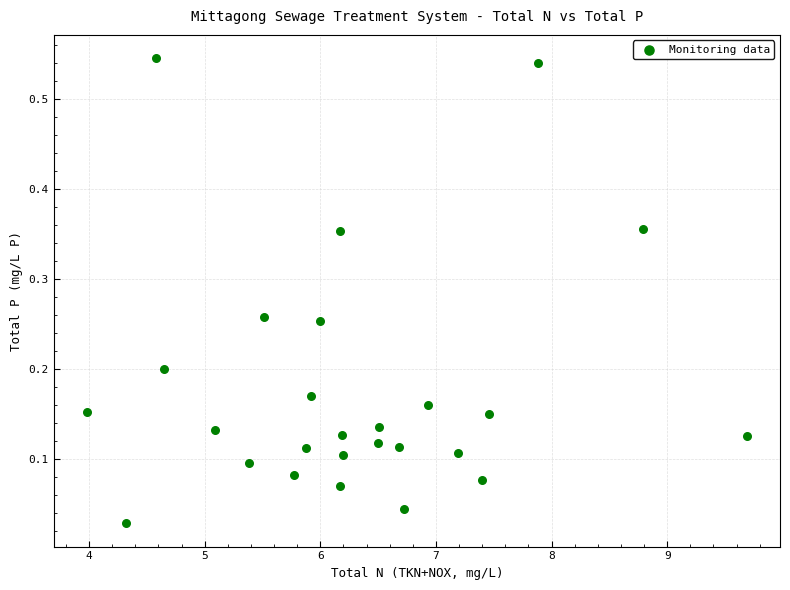

What is the range of X values (max minus min)?

5.7